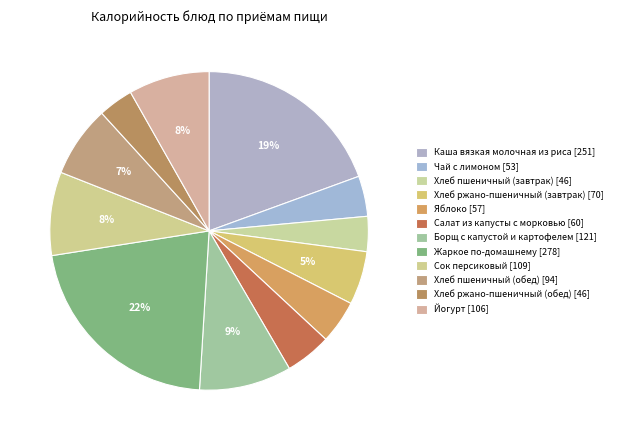

How many segments does this pie chart have?

12